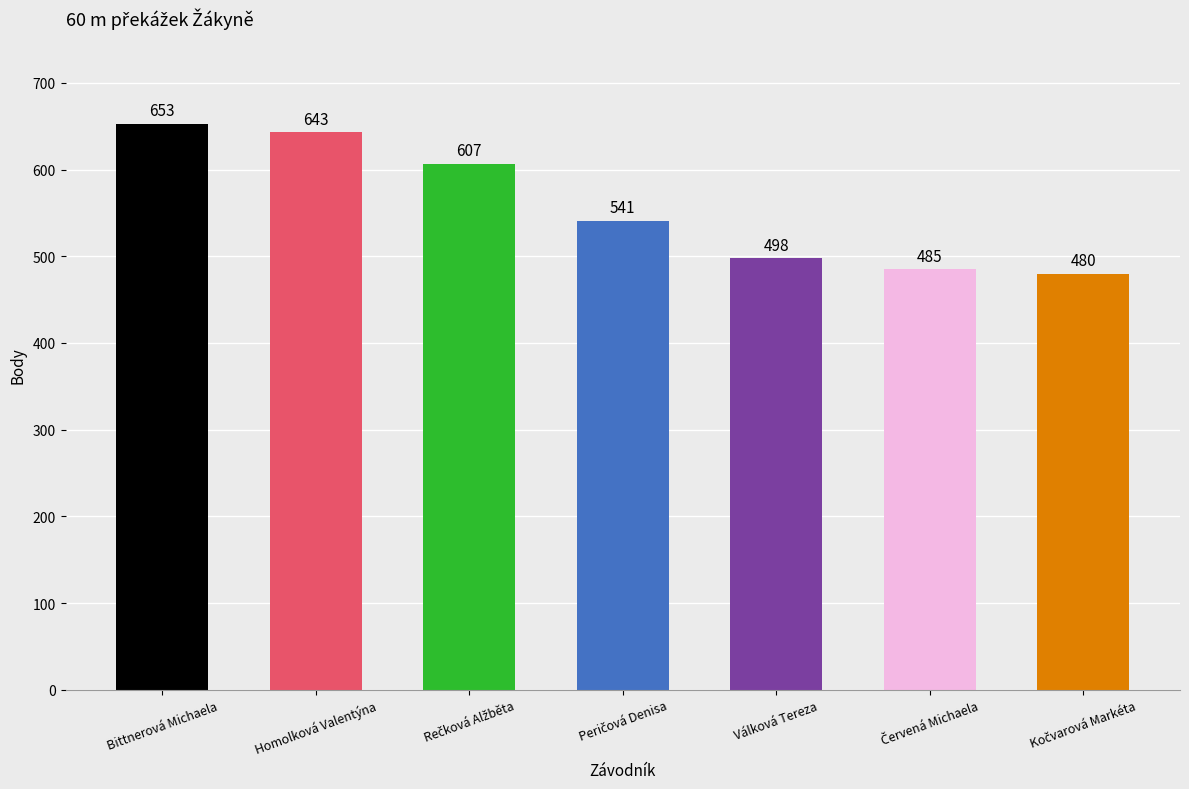

Reading left to right, list all the values displayed in this chart.

653	643	607	541	498	485	480